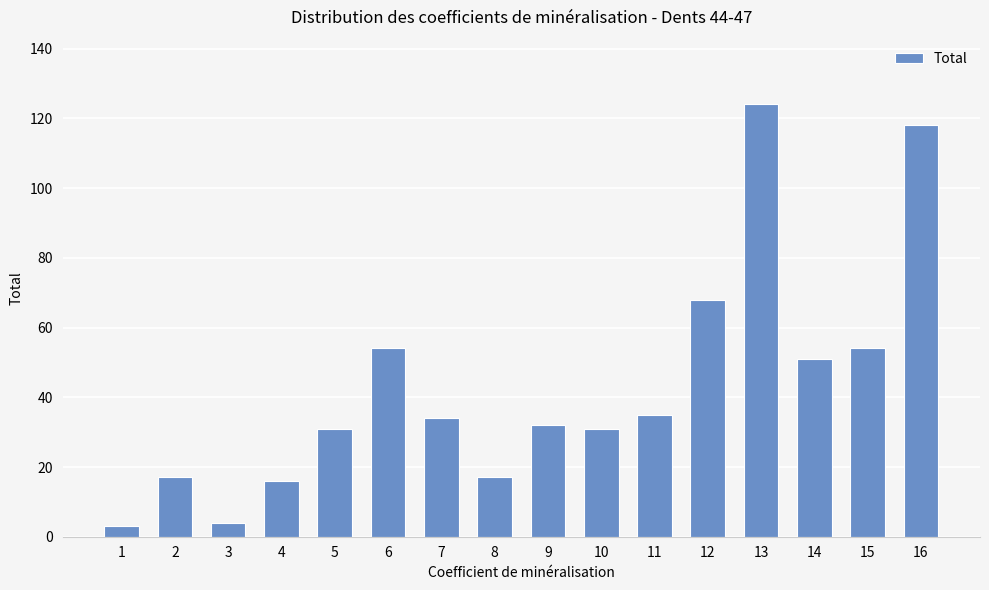

The chart shows a value of 34 at 7. True or false?

True